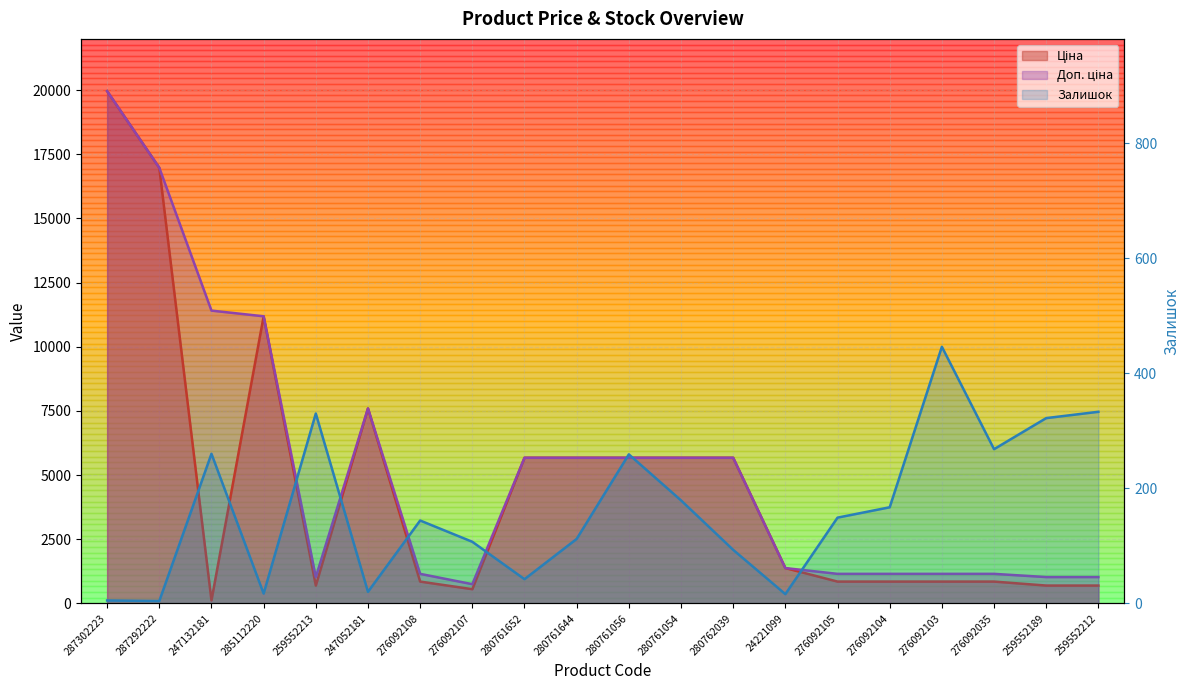

Where does the Доп. ціна series first go above 5673?

287302223